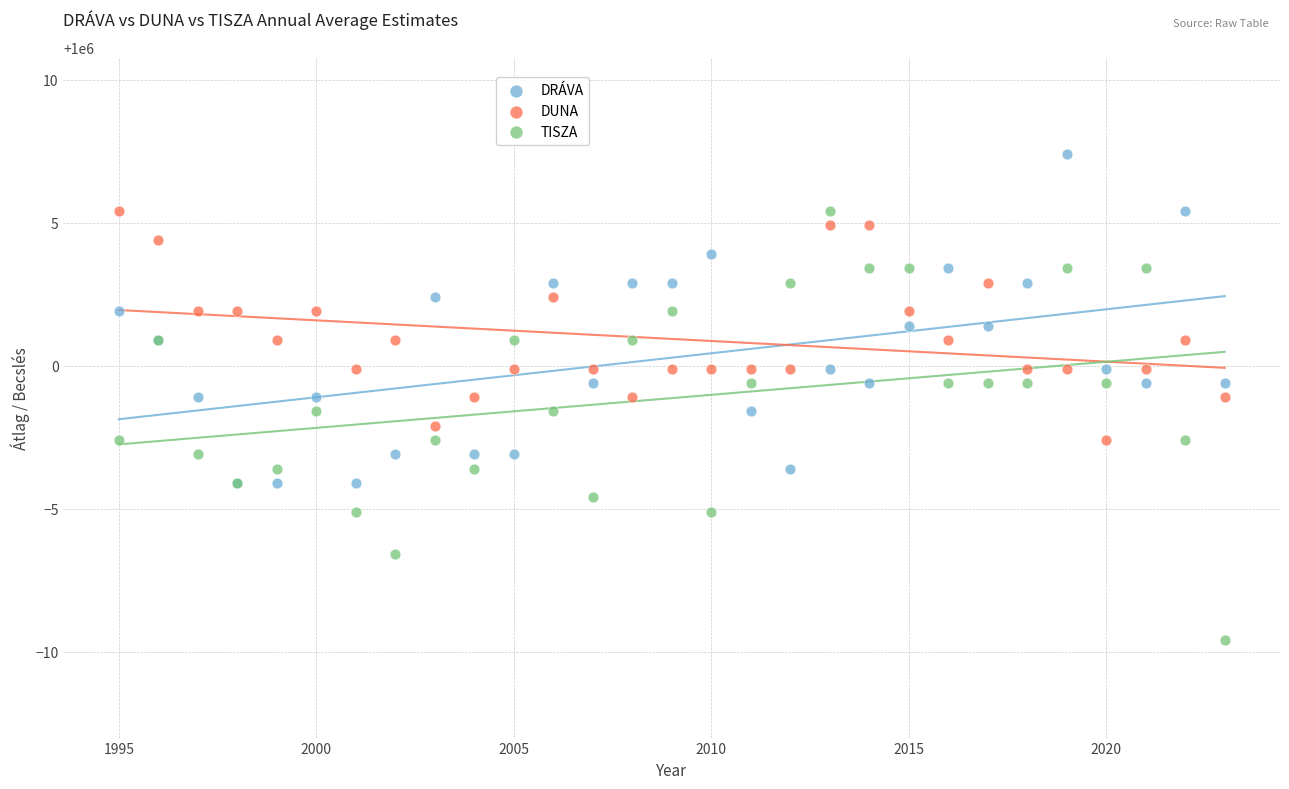

What are all the series names shown in the legend?

DRÁVA, DUNA, TISZA